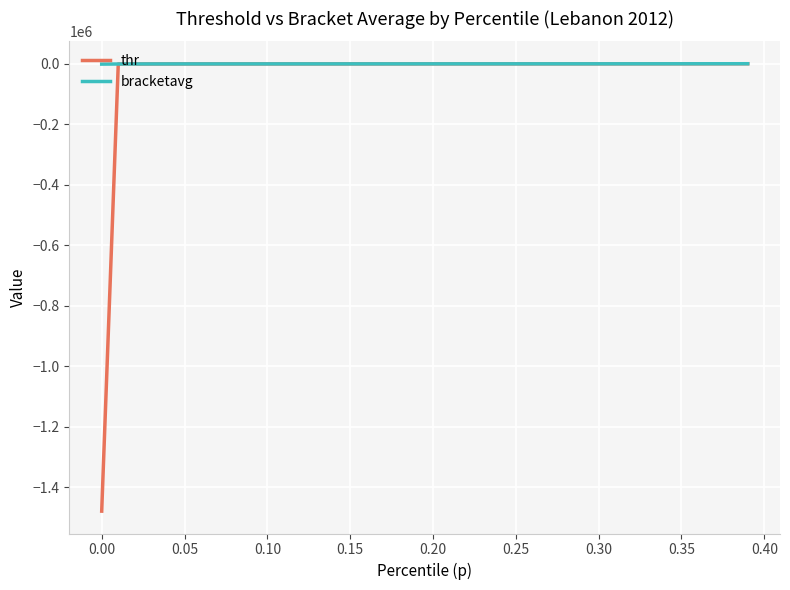

Which series has the largest range (max minus min)?

thr